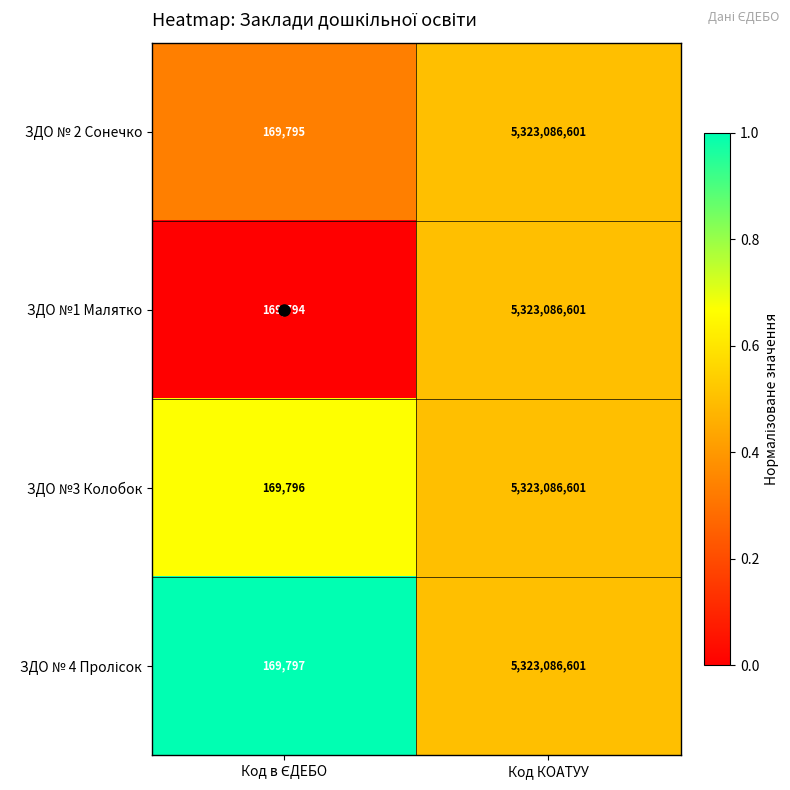

What is the minimum value shown in the chart?

169794